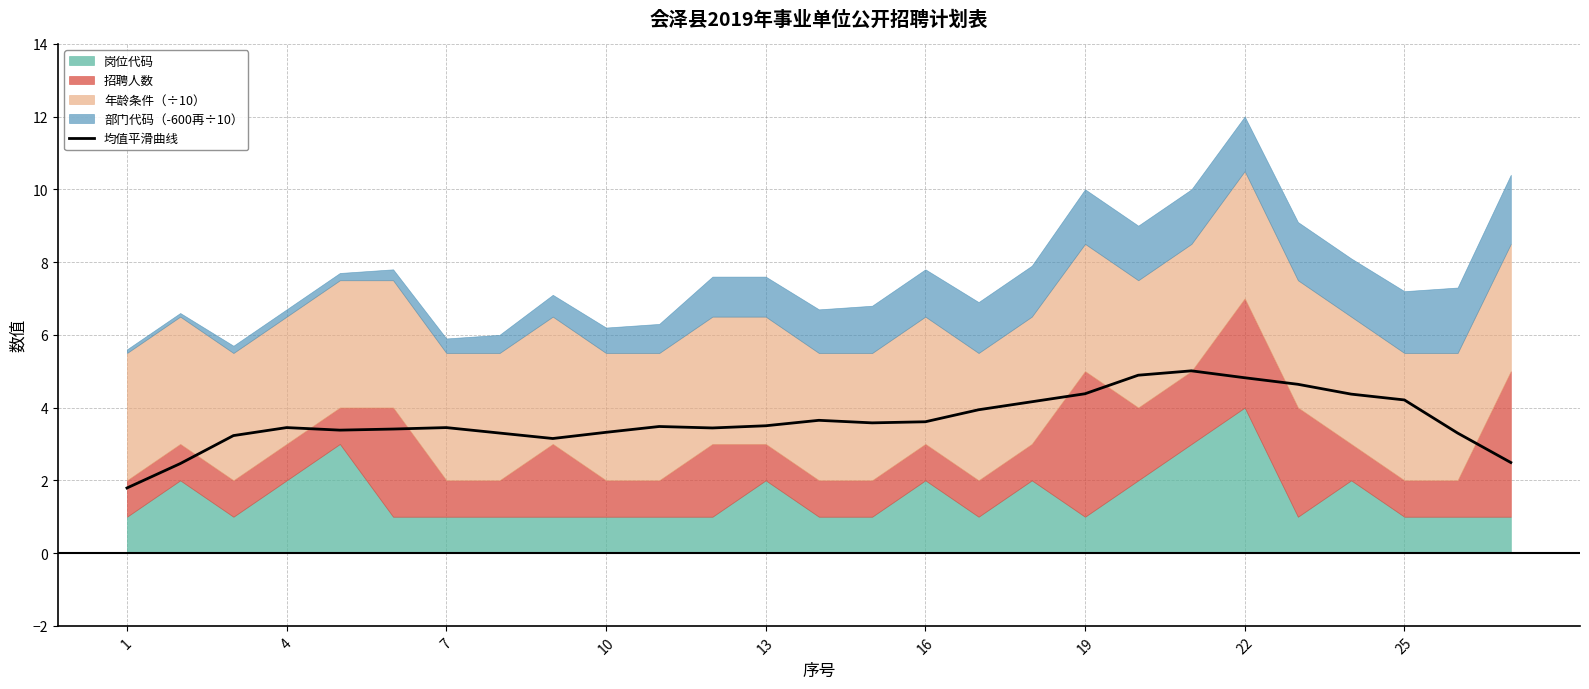

What is the label of the 27th point from the right?

1